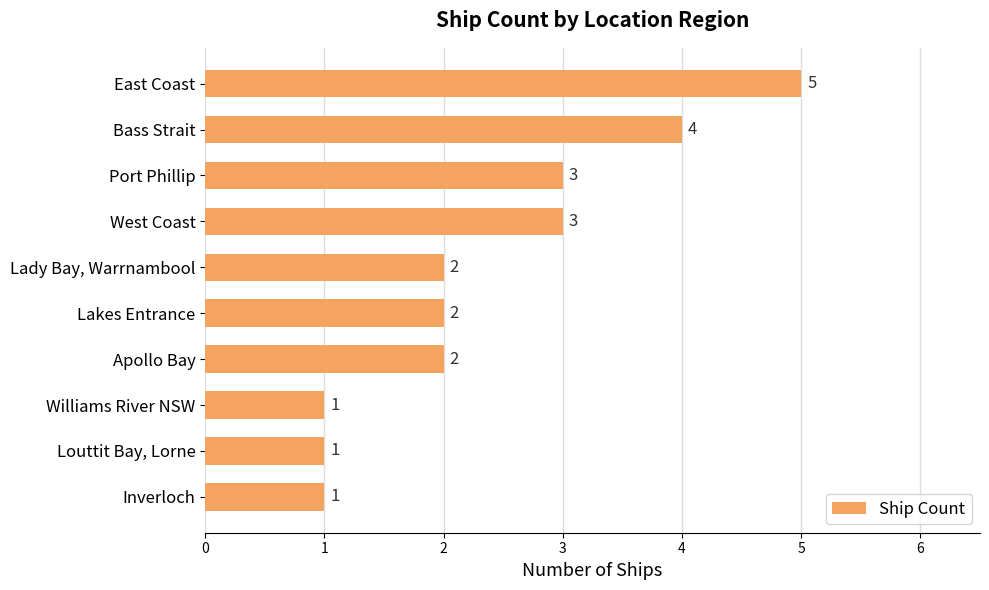

What is the difference between the values at Williams River NSW and East Coast?

4